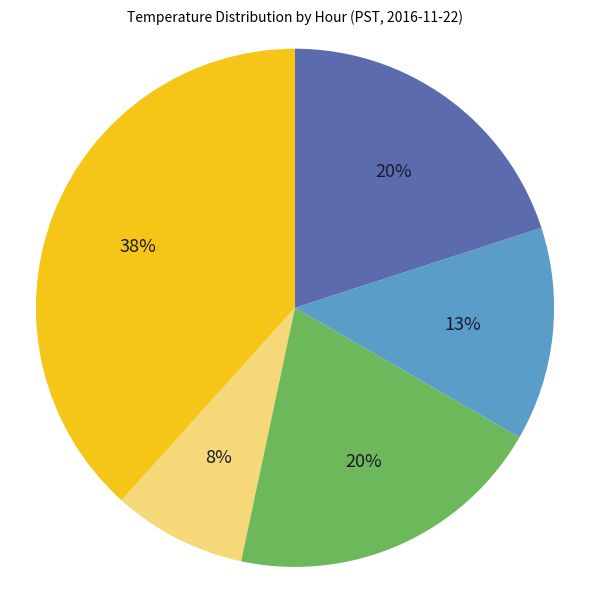

Is there a majority slice in this chart?

No